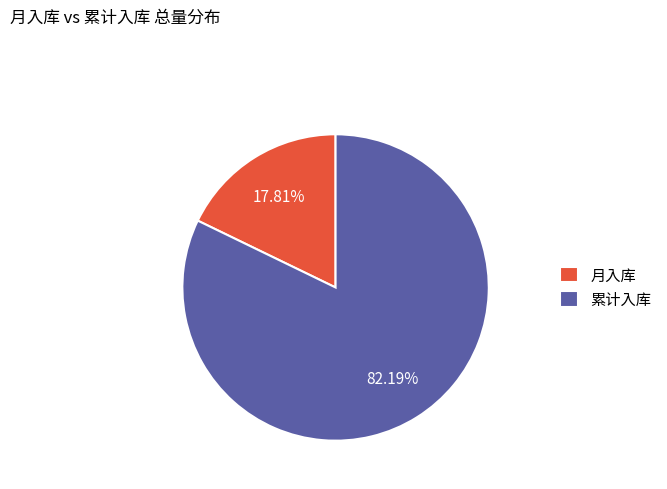

How many segments does this pie chart have?

2